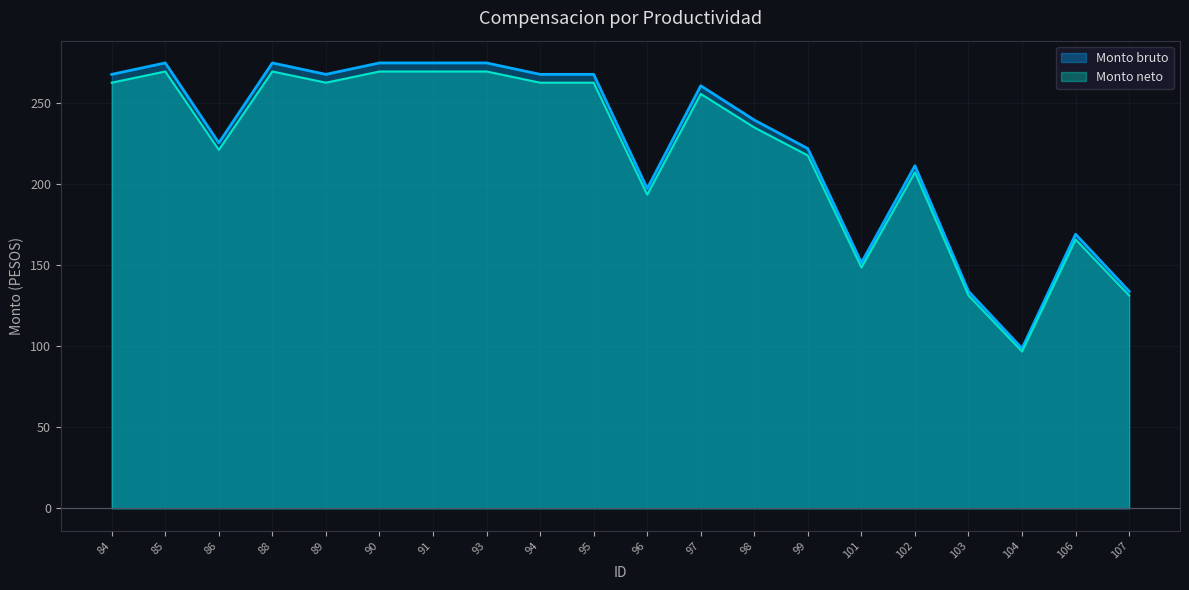

Where is the first local minimum for Monto bruto?

86